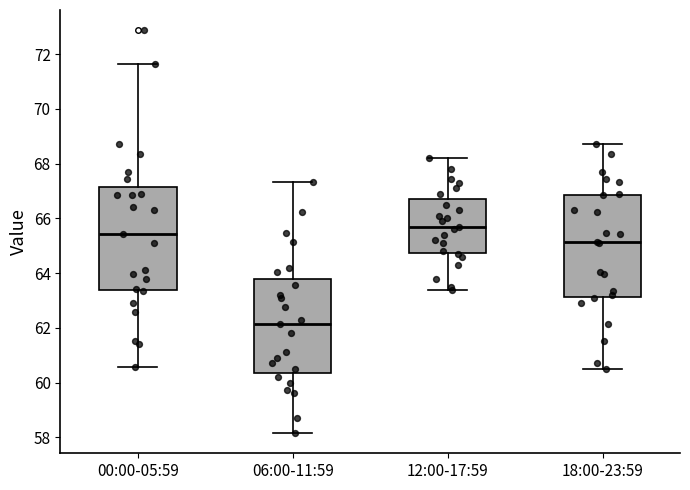

Reading left to right, read every box against the y-axis: the position of its median line, the range the box covers, and the ends of its whiskers. The values are not printed on the chart, so give them approximately, as read against the axis.

00:00-05:59: median 65.4, box 63.4 to 67.2, whiskers 60.6 to 71.6
06:00-11:59: median 62.2, box 60.4 to 63.8, whiskers 58.2 to 67.4
12:00-17:59: median 65.8, box 64.8 to 66.8, whiskers 63.4 to 68.2
18:00-23:59: median 65.2, box 63.2 to 66.8, whiskers 60.6 to 68.8